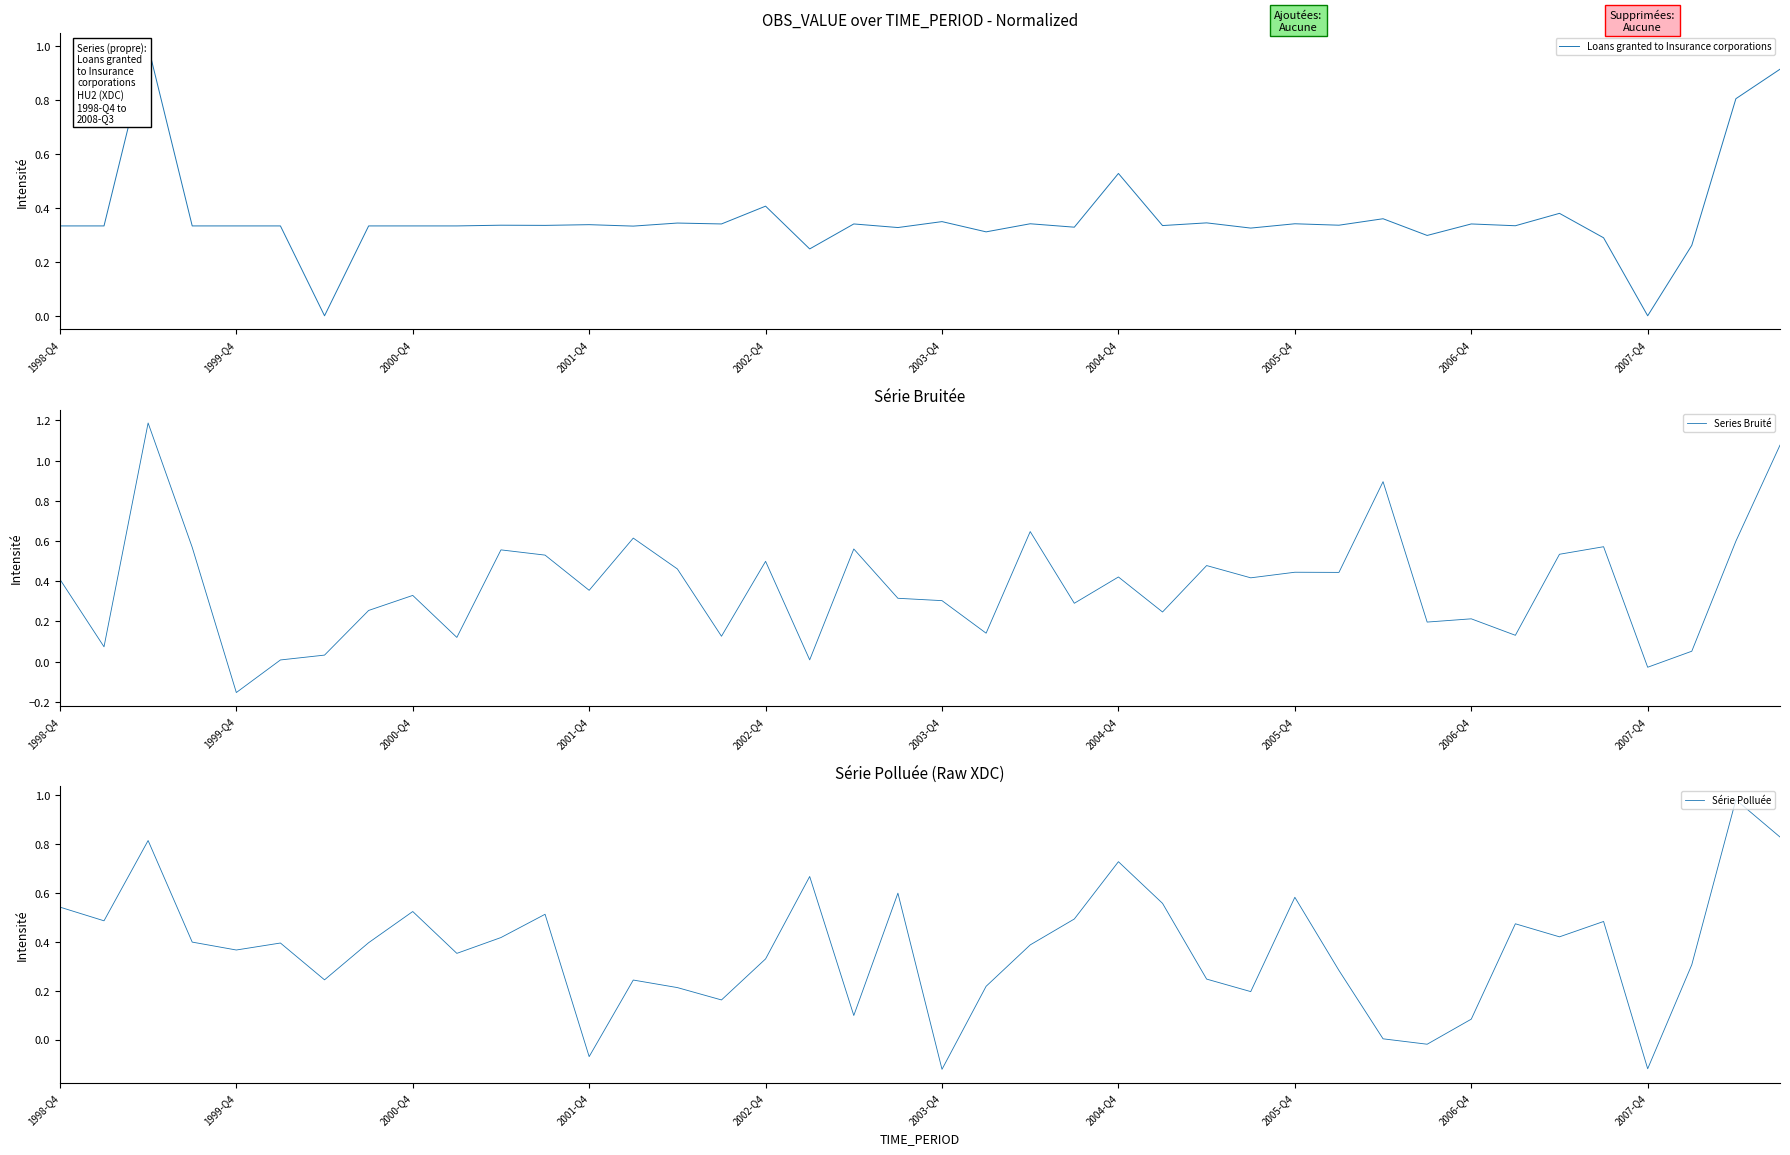

The value of Loans granted to Insurance corporations at 1999-Q4 is 0.6. True or false?

False